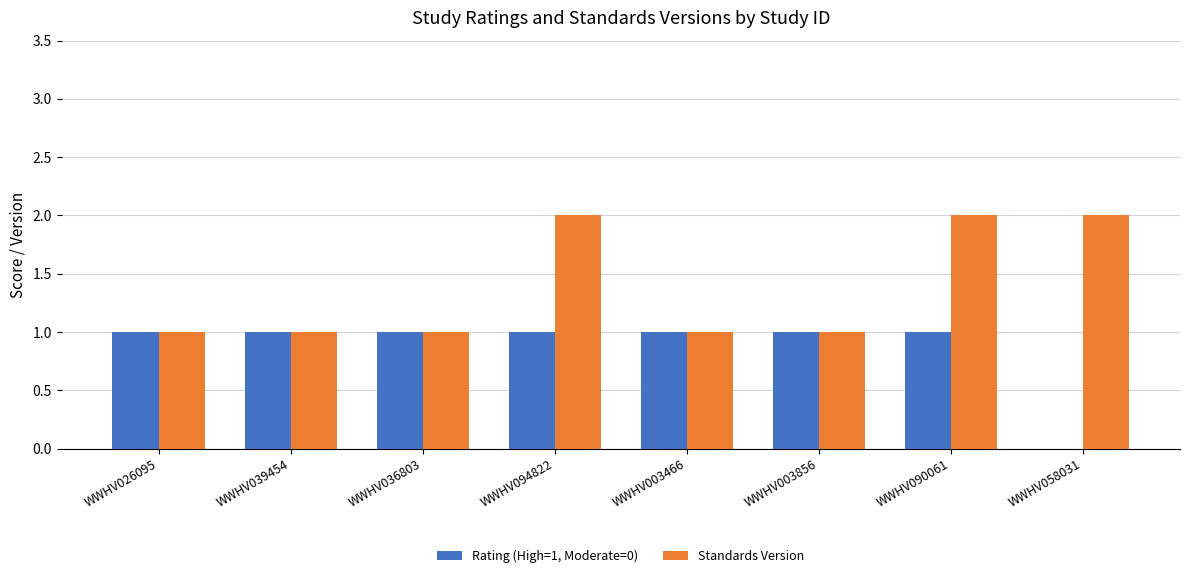

Which series has the largest total across all categories?

Standards Version